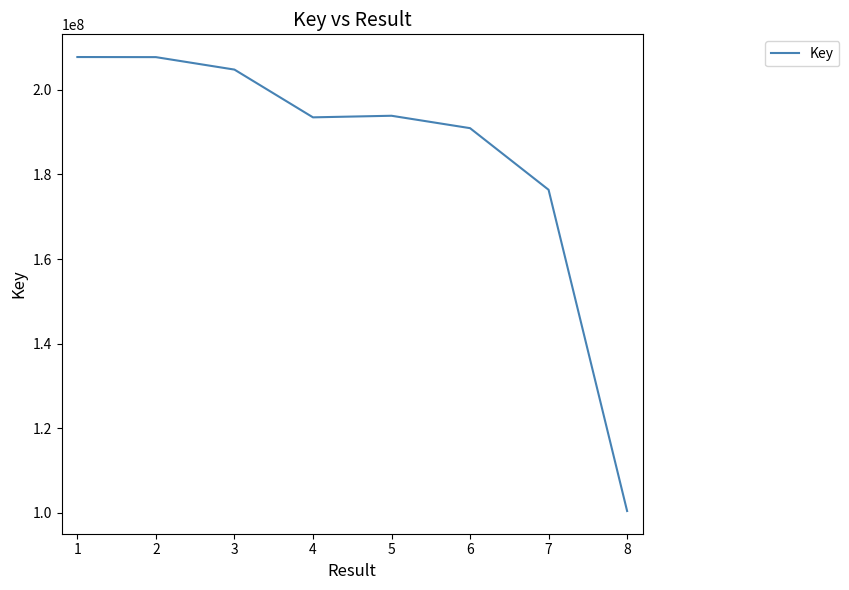

How many lines are shown in the chart?

1